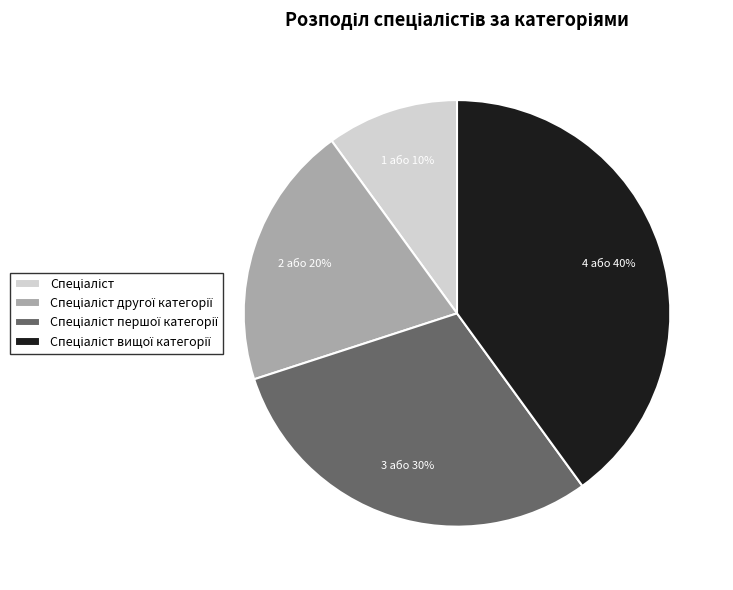

Is there a majority slice in this chart?

No